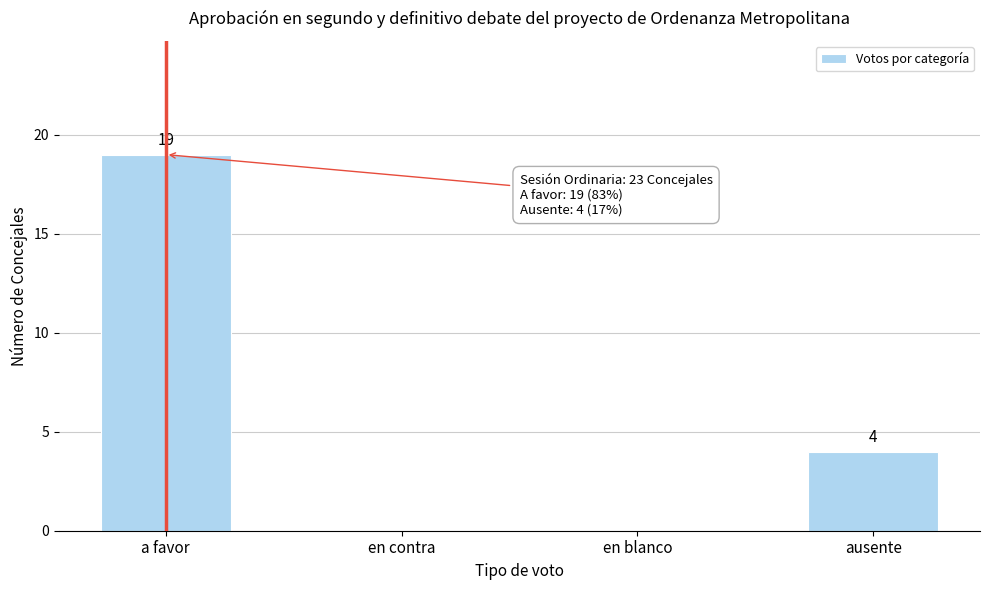

Reading left to right, what are all the values shown in this chart?

a favor=19	en contra=0	en blanco=0	ausente=4